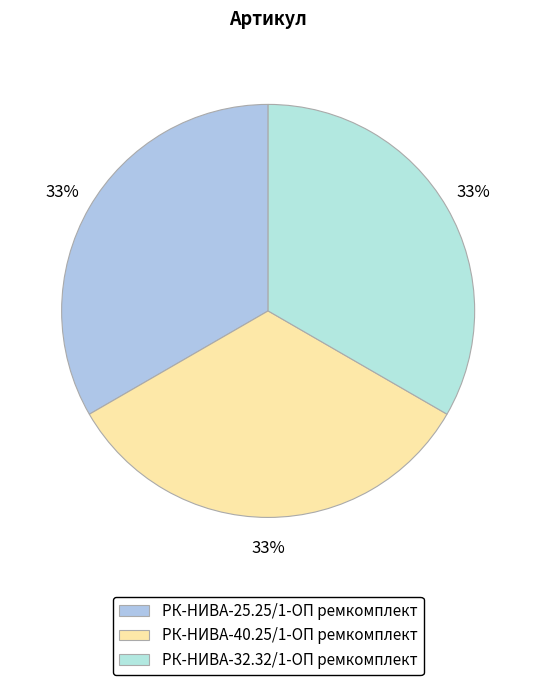

What percentage is NOT represented by РК-НИВА-25.25/1-ОП ремкомплект?

66.7%